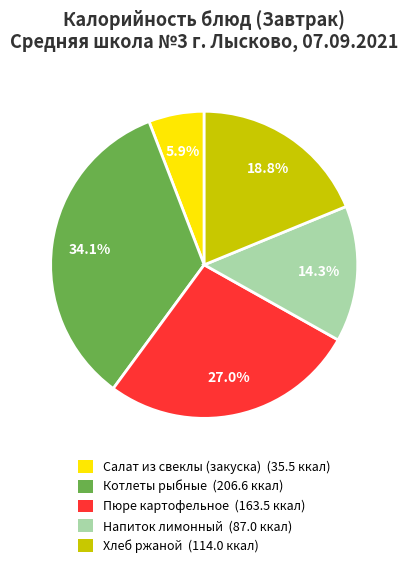

Which has a higher value, Салат из свеклы (закуска) or Котлеты рыбные?

Котлеты рыбные